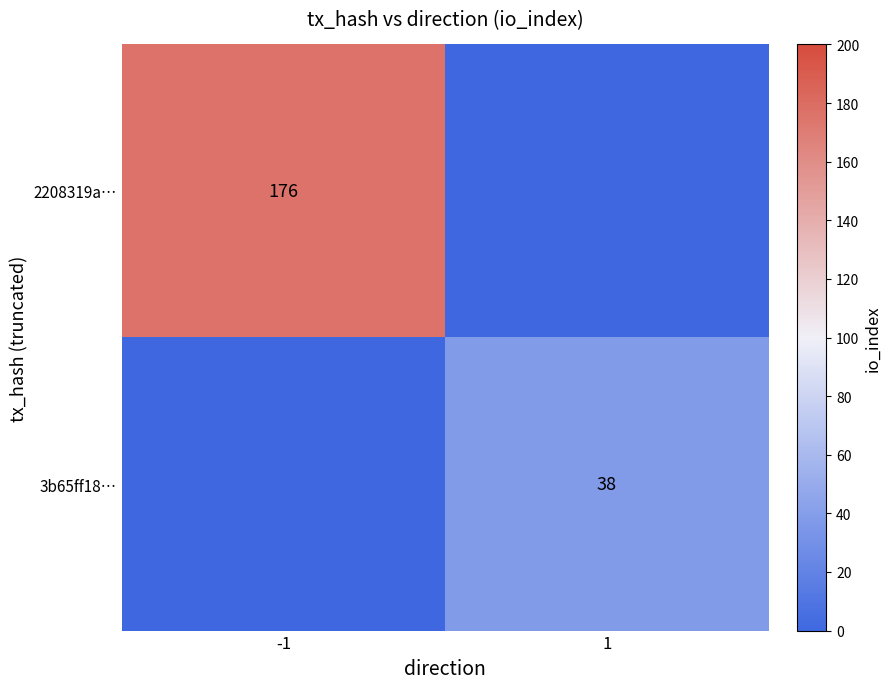

True or false: 2208319a… has a value of 176 at -1.

True